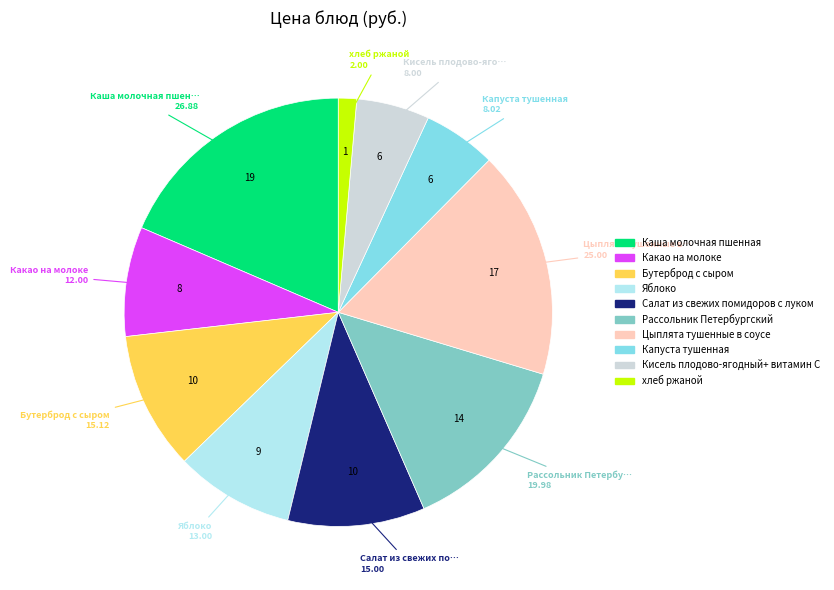

How many slices are in this pie chart?

10